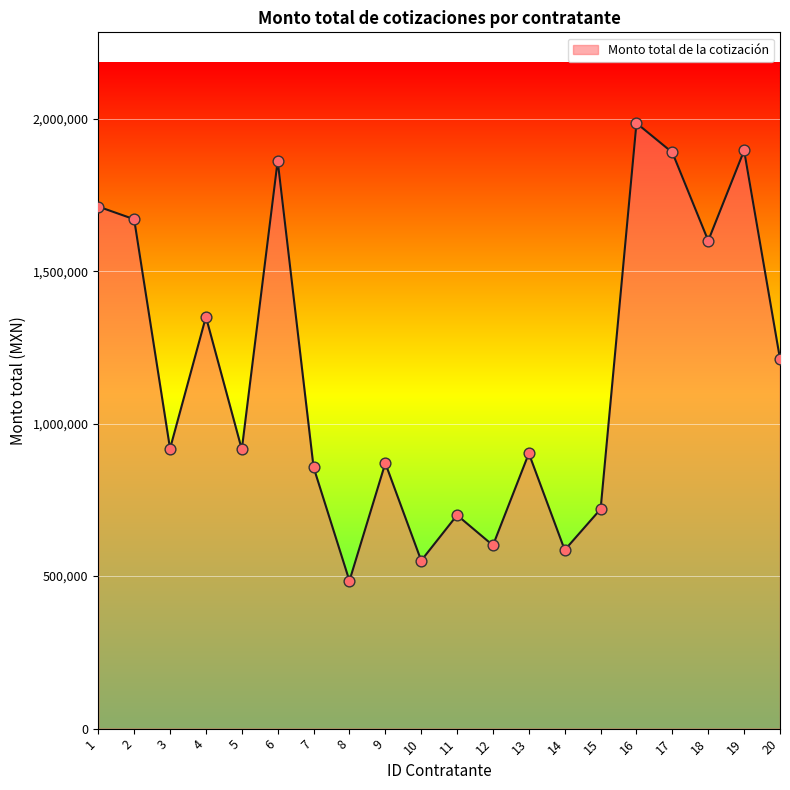

What is the change in value from 3 to 16?

+1067261.1